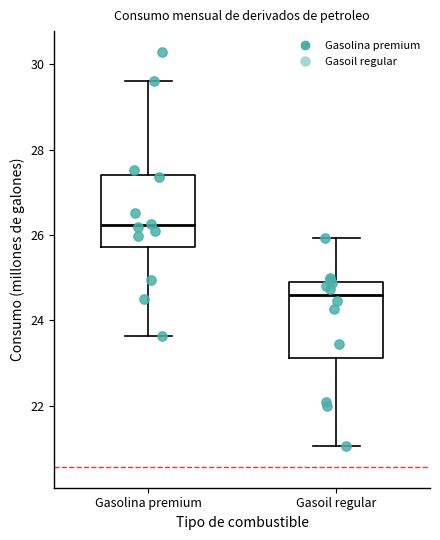

Reading left to right, read every box against the y-axis: the position of its median line, the range the box covers, and the ends of its whiskers. The values are not printed on the chart, so give them approximately, as read against the axis.

Gasolina premium: median 26.2, box 25.8 to 27.4, whiskers 23.6 to 29.6
Gasoil regular: median 24.6, box 23.2 to 24.8, whiskers 21.0 to 26.0